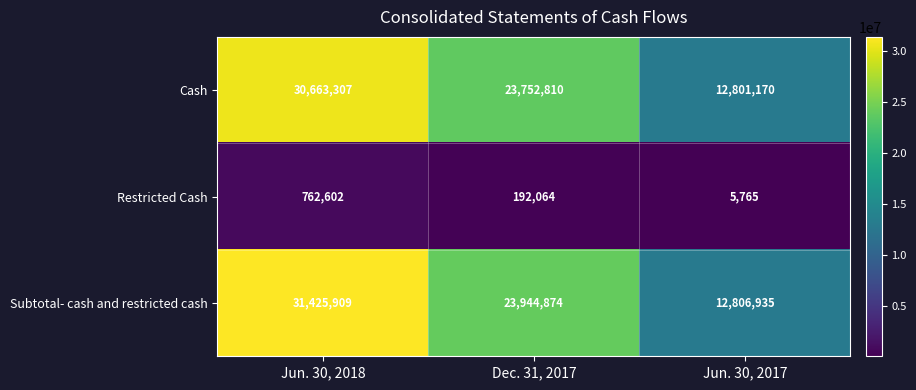

True or false: Subtotal- cash and restricted cash has a value of 31425909 at Jun. 30, 2018.

True